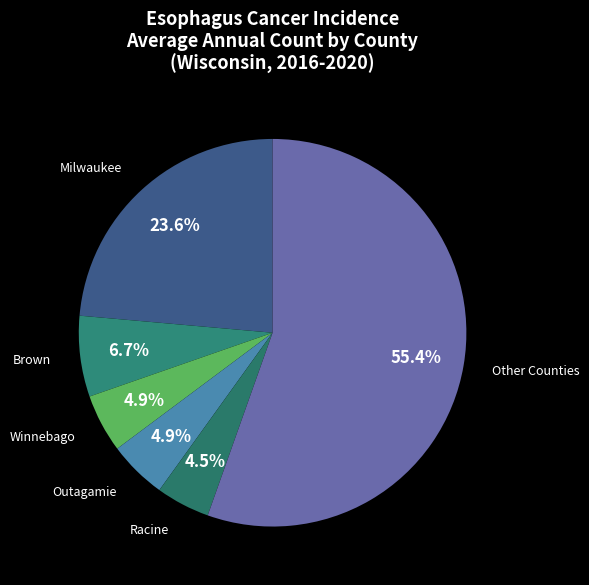

Which slice is the largest?

Other Counties